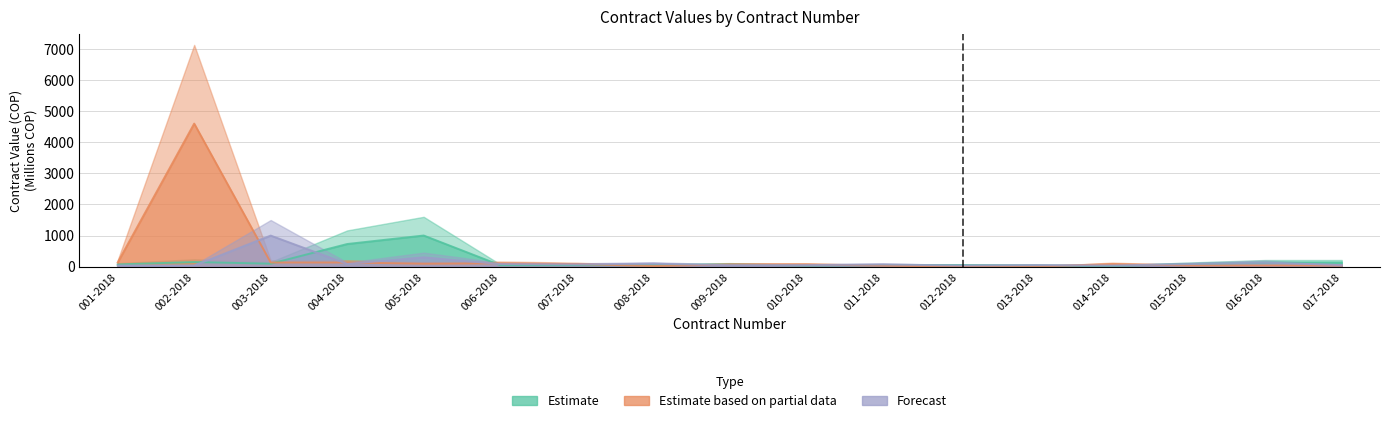

What is the label of the 1st point from the left?

001-2018